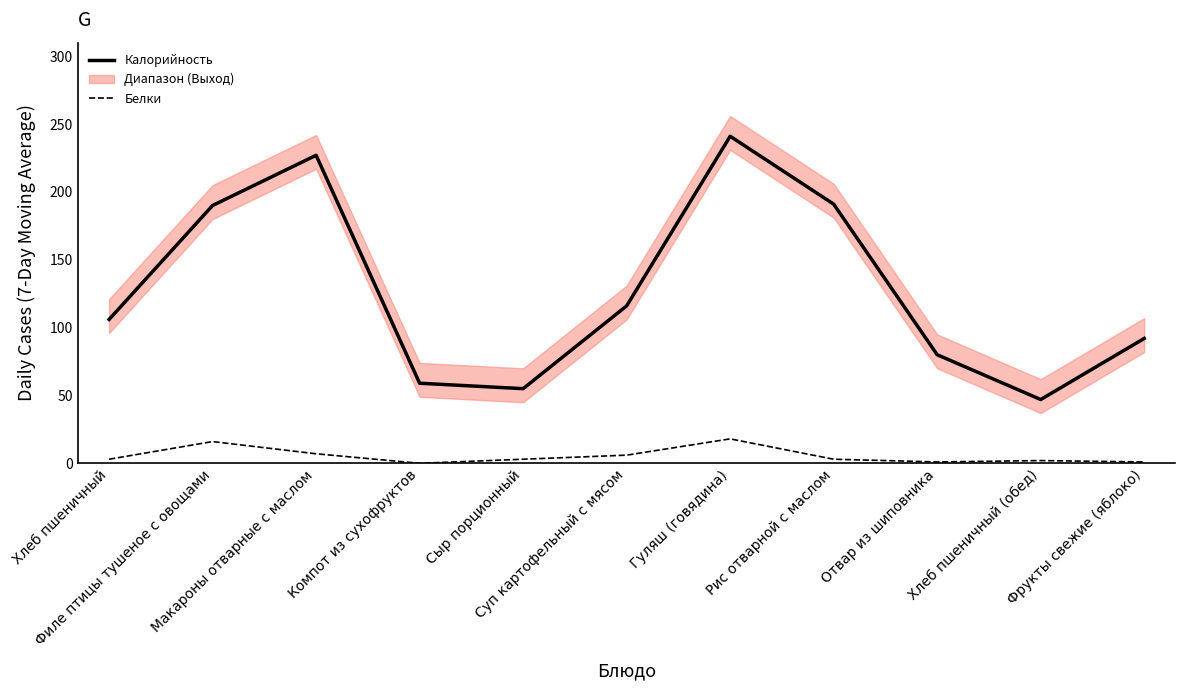

Between Филе птицы тушеное с овощами and Рис отварной с маслом, which series saw the biggest shift?

Белки